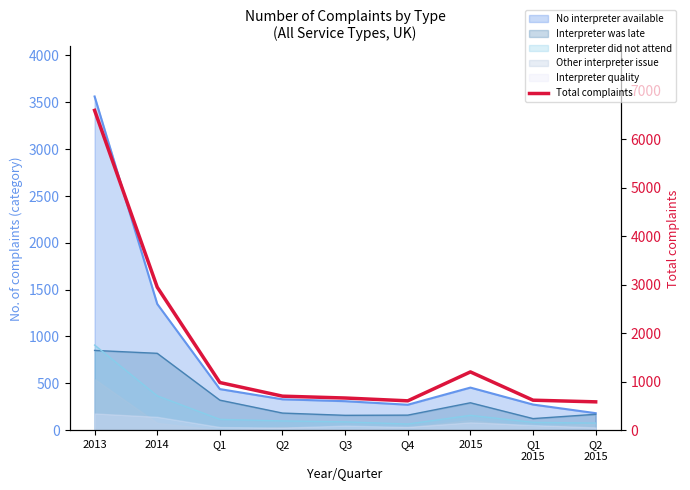

What is the sum of all values?

14886